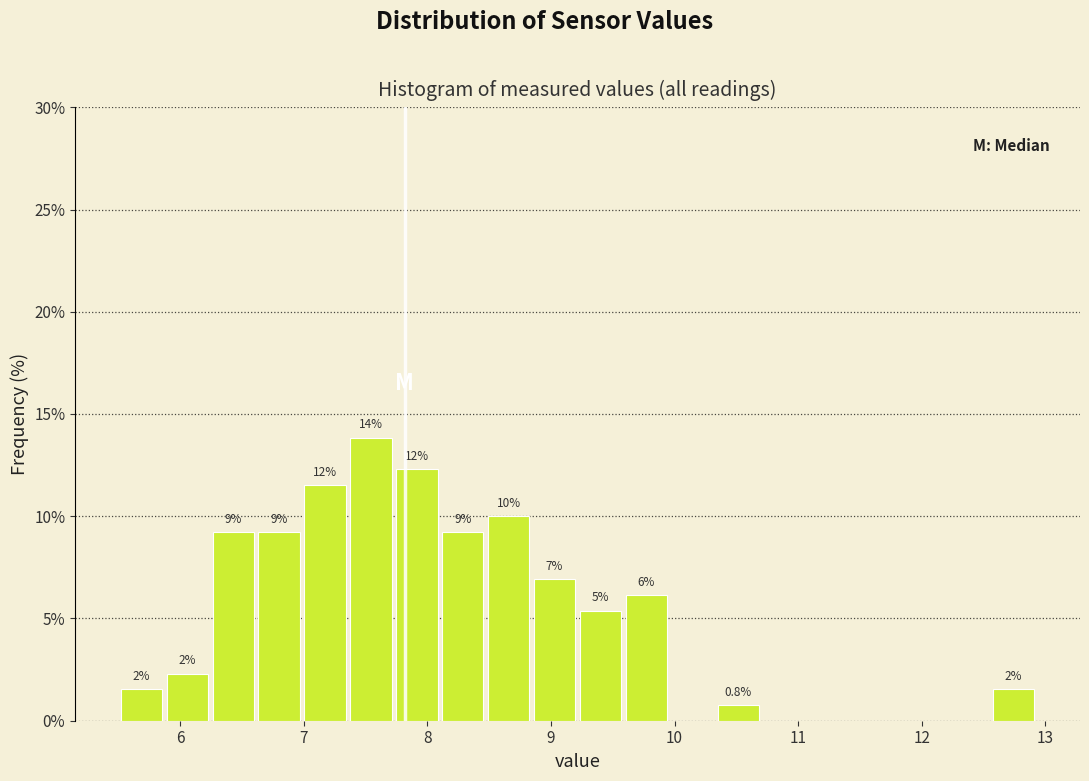

Read against the x-axis, roughly where is the centre of the tallest bar?

7.5